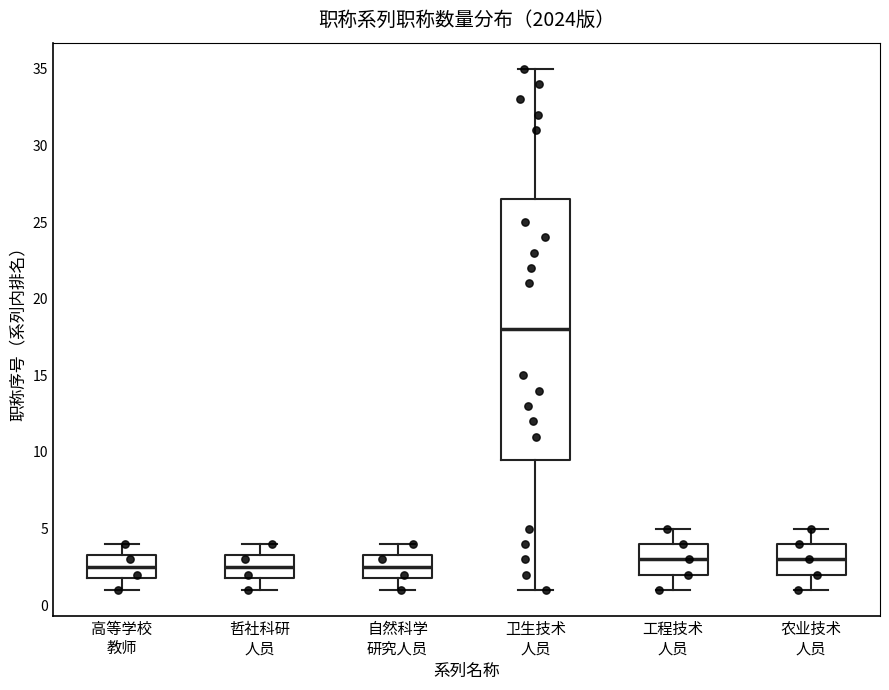

Comparing the boxes themselves (not the whiskers), which one is the tallest?

卫生技术 人员